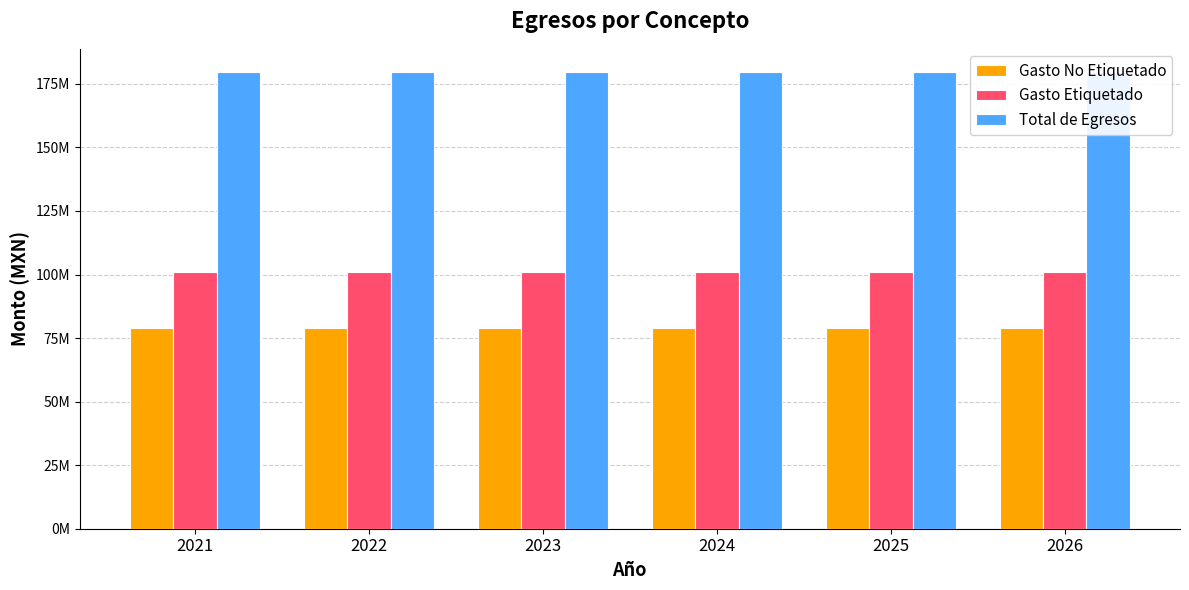

How many groups of bars are there?

6